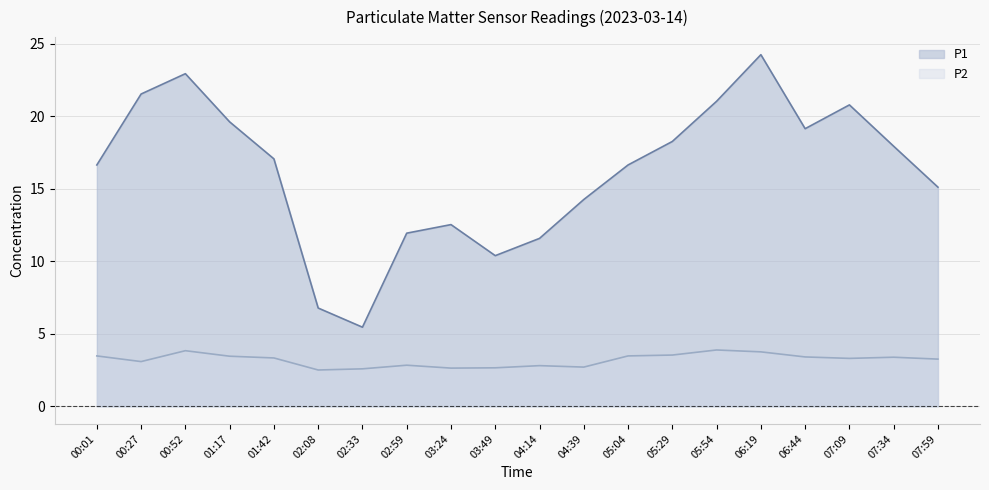

Reading right to left, what are all the values shown in this chart?

P1: 07:59=15.1	07:34=17.9	07:09=20.8	06:44=19.1	06:19=24.2	05:54=21.0	05:29=18.2	05:04=16.6	04:39=14.2	04:14=11.6	03:49=10.4	03:24=12.5	02:59=11.9	02:33=5.5	02:08=6.8	01:42=17.1	01:17=19.6	00:52=22.9	00:27=21.5	00:01=16.6
P2: 07:59=3.2	07:34=3.4	07:09=3.3	06:44=3.4	06:19=3.8	05:54=3.9	05:29=3.5	05:04=3.5	04:39=2.7	04:14=2.8	03:49=2.6	03:24=2.6	02:59=2.8	02:33=2.6	02:08=2.5	01:42=3.3	01:17=3.5	00:52=3.8	00:27=3.1	00:01=3.5